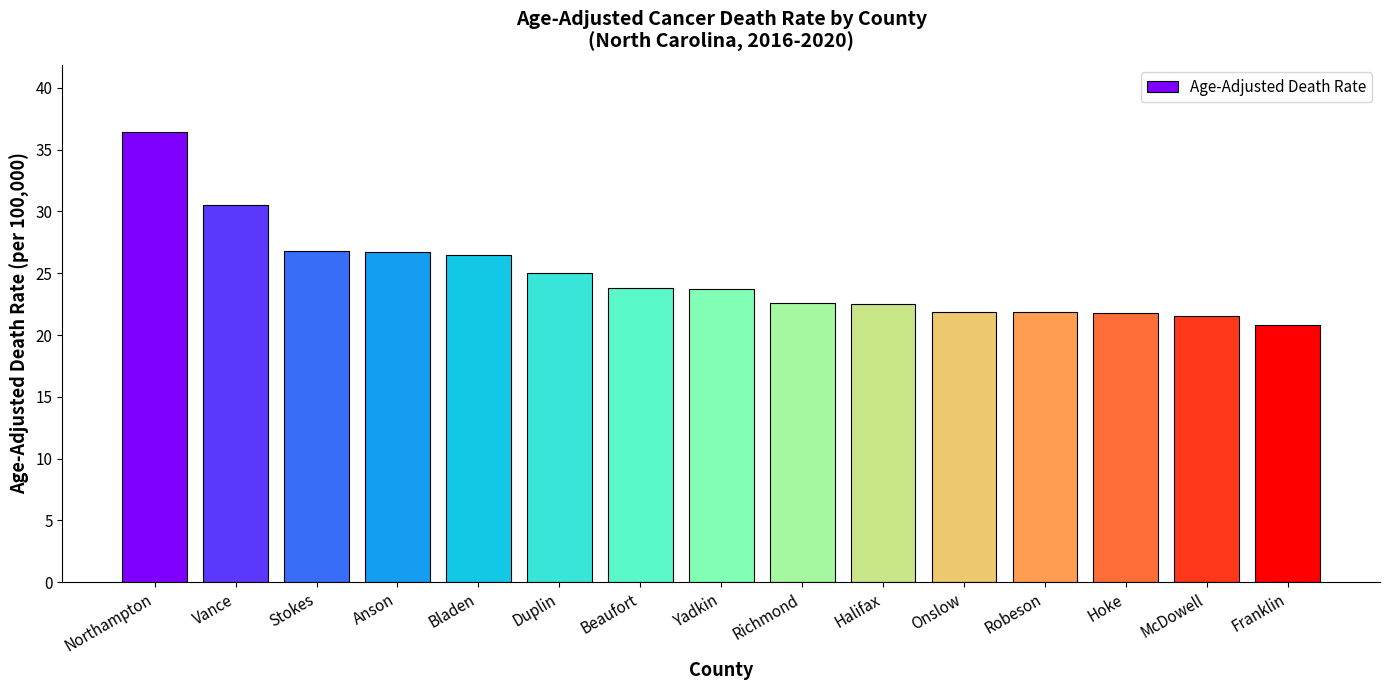

What is the sum of the values at Beaufort and Franklin?

44.6